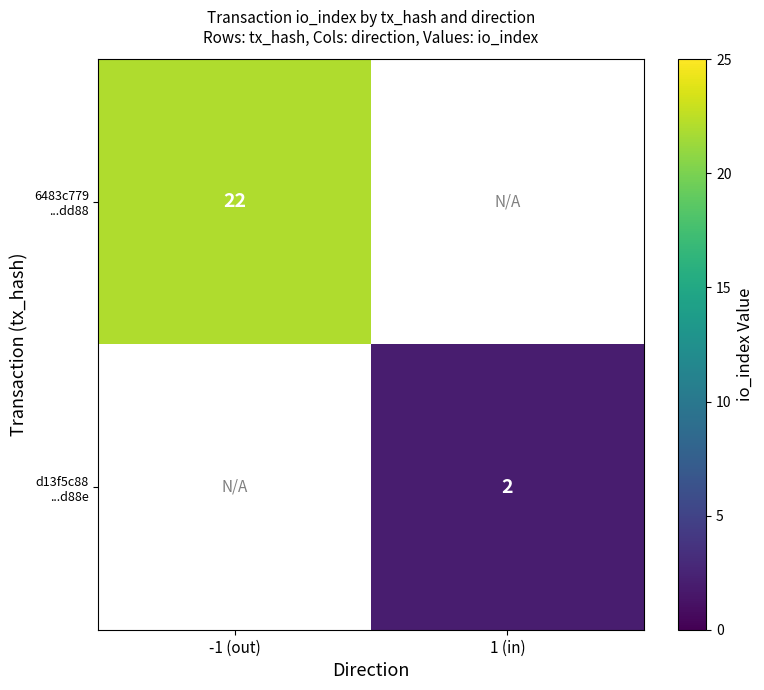

The 6483c779 ...dd88 series shows 10.9 at -1 (out). True or false?

False